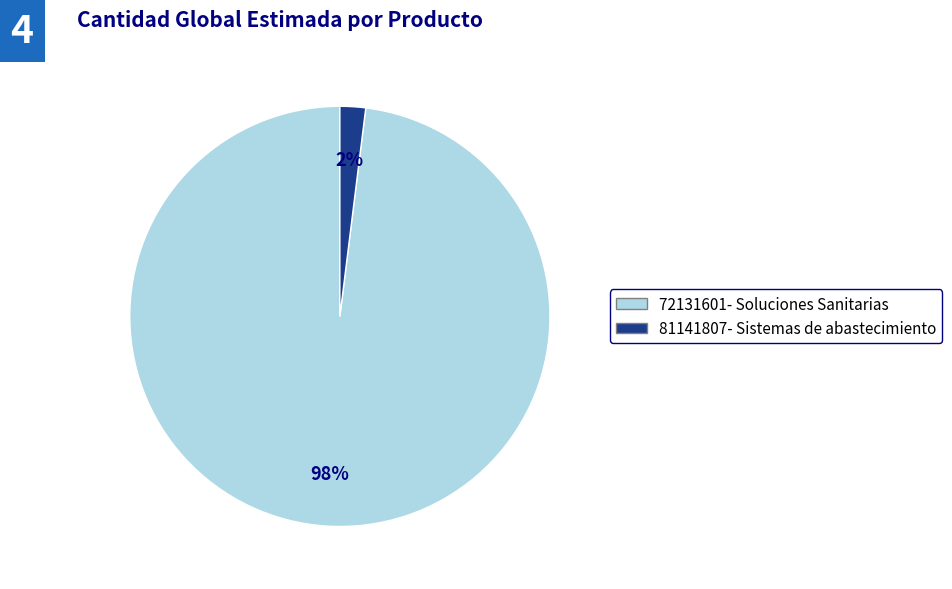

Is the sum of 72131601- Soluciones Sanitarias and 81141807- Sistemas de abastecimiento greater than half?

Yes